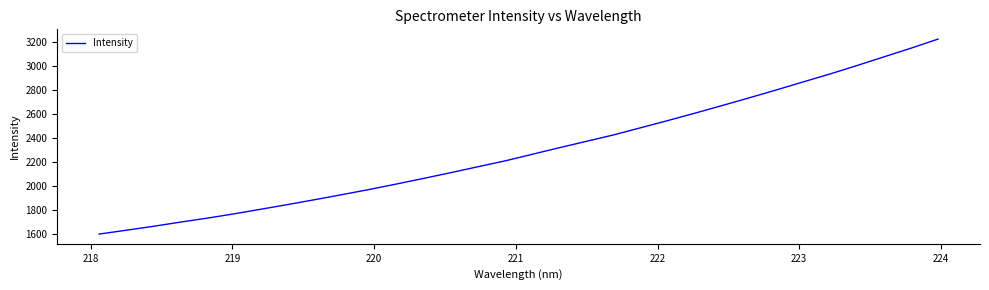

What is the minimum value shown in the chart?

1597.6